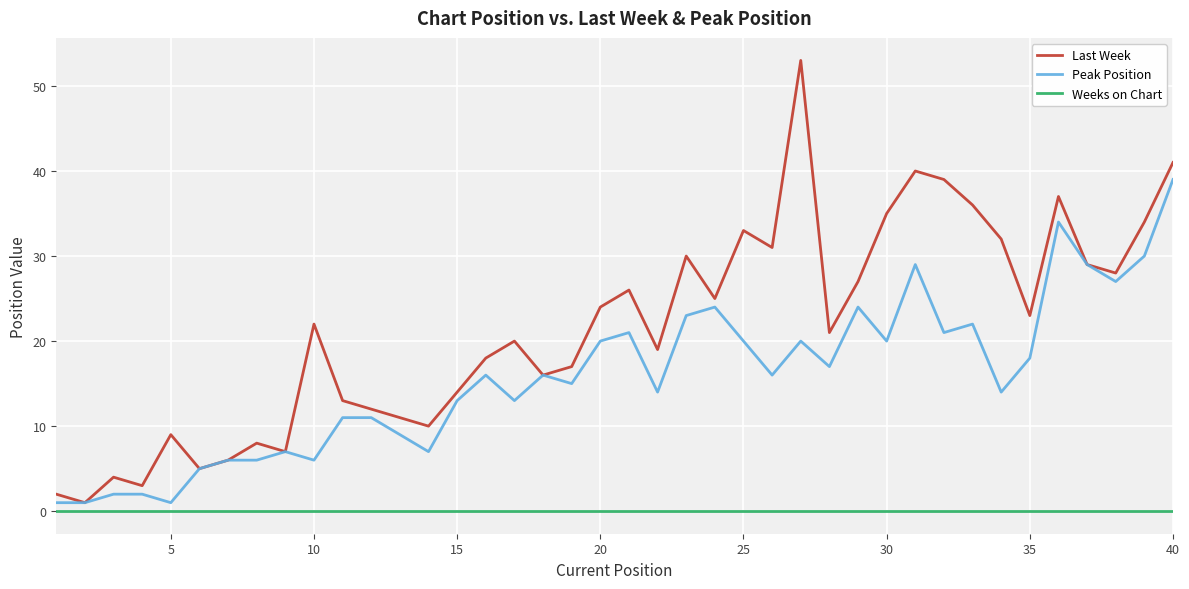

Which series has the widest spread of values?

Last Week